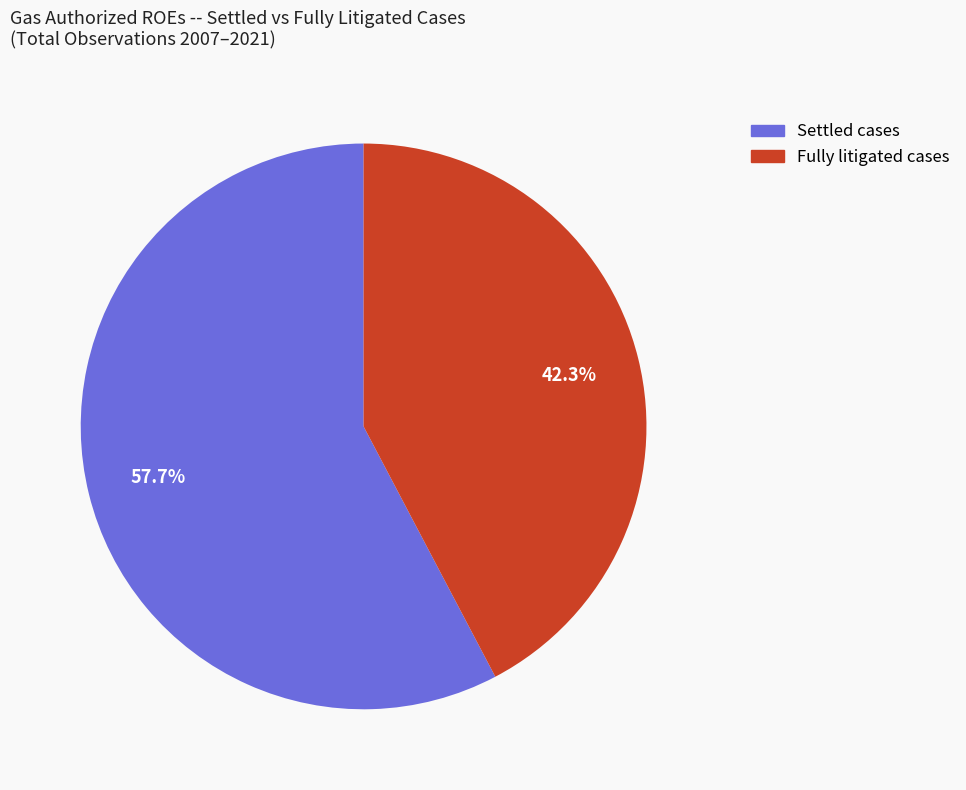

Is the sum of Fully litigated cases and Settled cases greater than half?

Yes